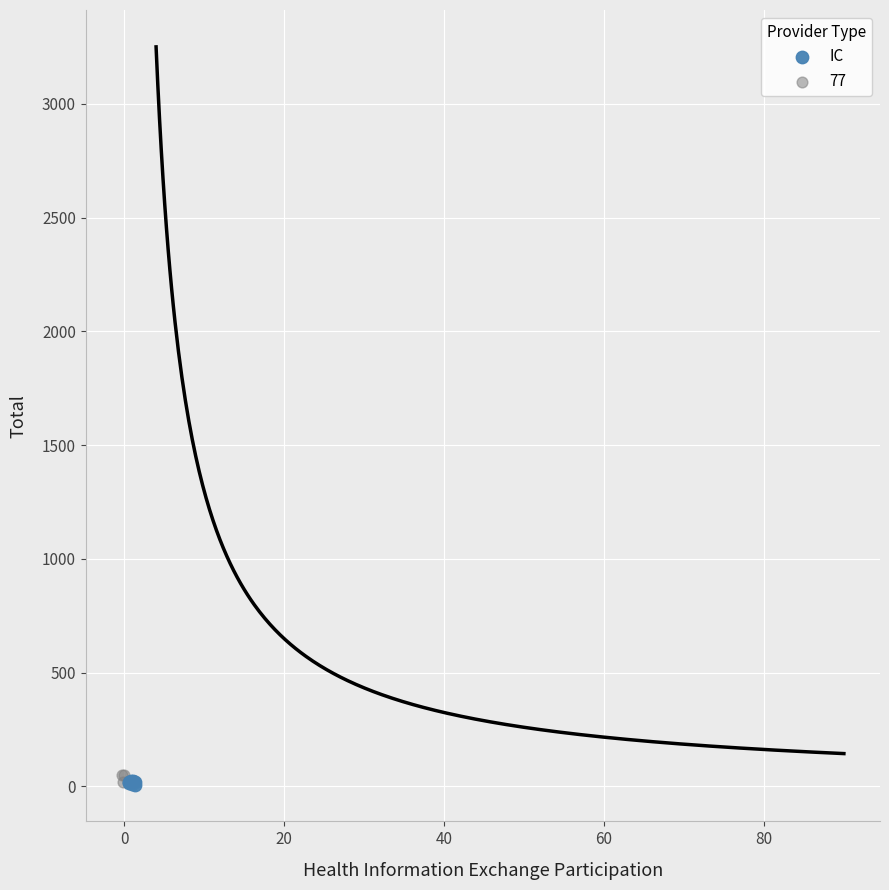

Which series has the largest Y range (max minus min)?

77